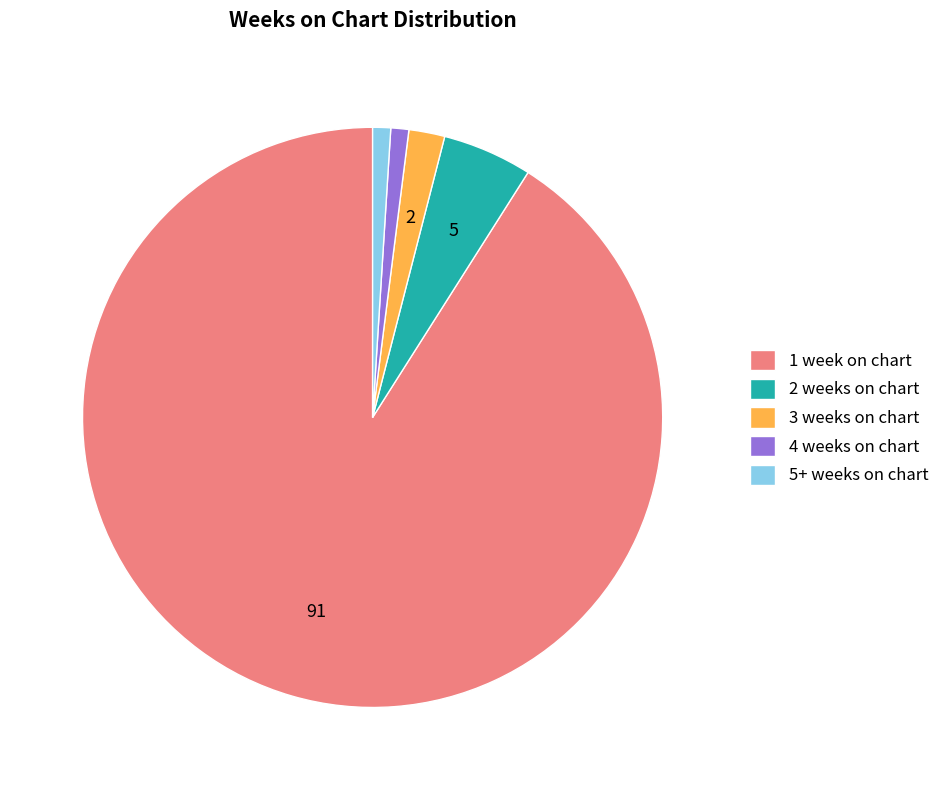

Is 2 weeks on chart the majority of the pie?

No